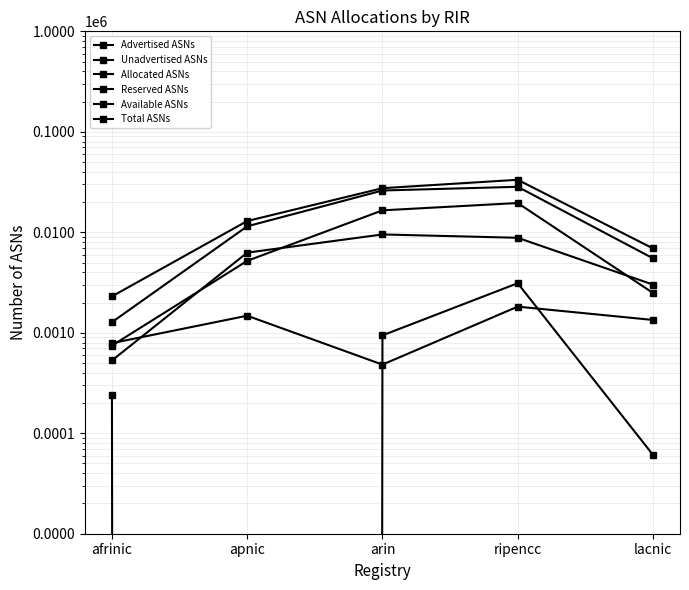

What are all the series names shown in the legend?

Advertised ASNs, Unadvertised ASNs, Allocated ASNs, Reserved ASNs, Available ASNs, Total ASNs